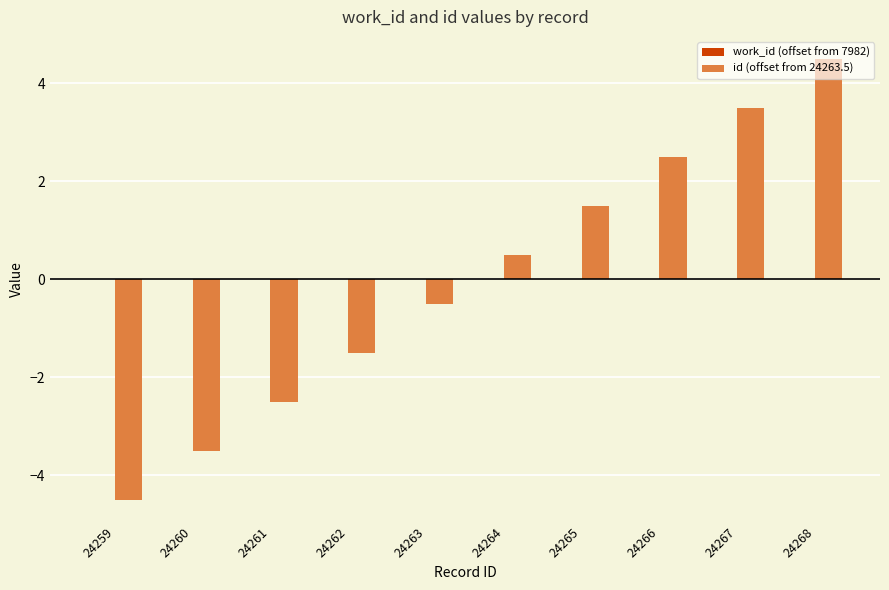

What is the difference between the values at 24264 and 24265?

1.0